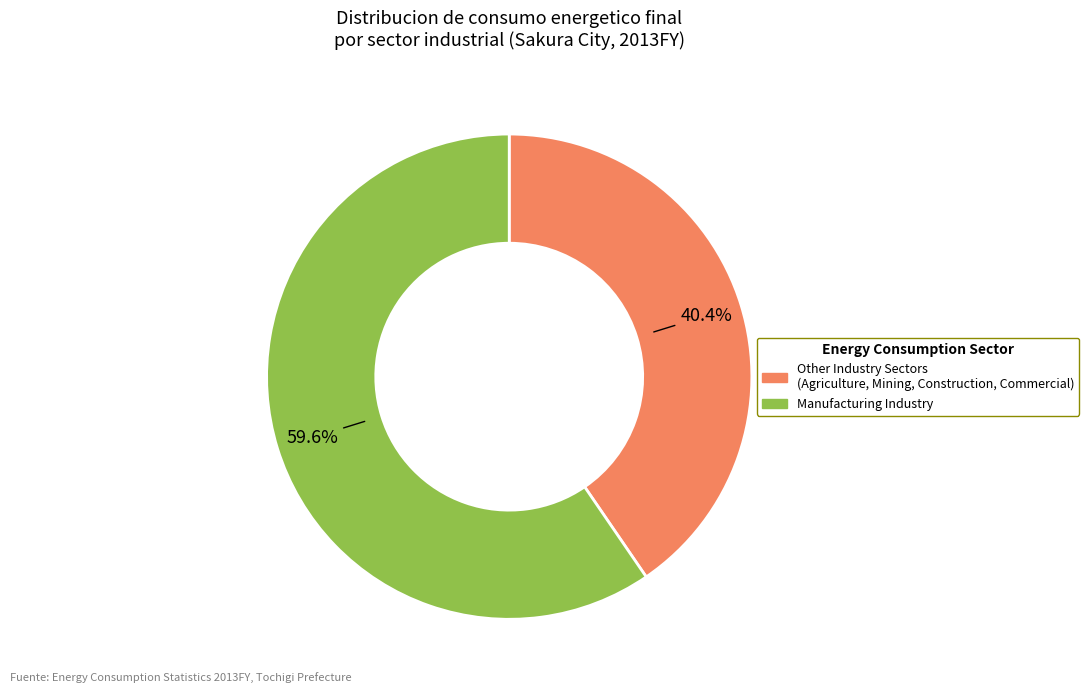

Is there a majority slice in this chart?

Yes